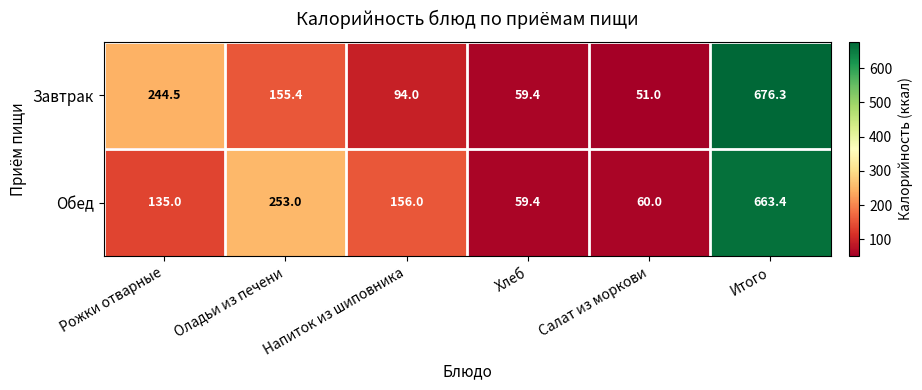

Count the number of data series in this chart.

2